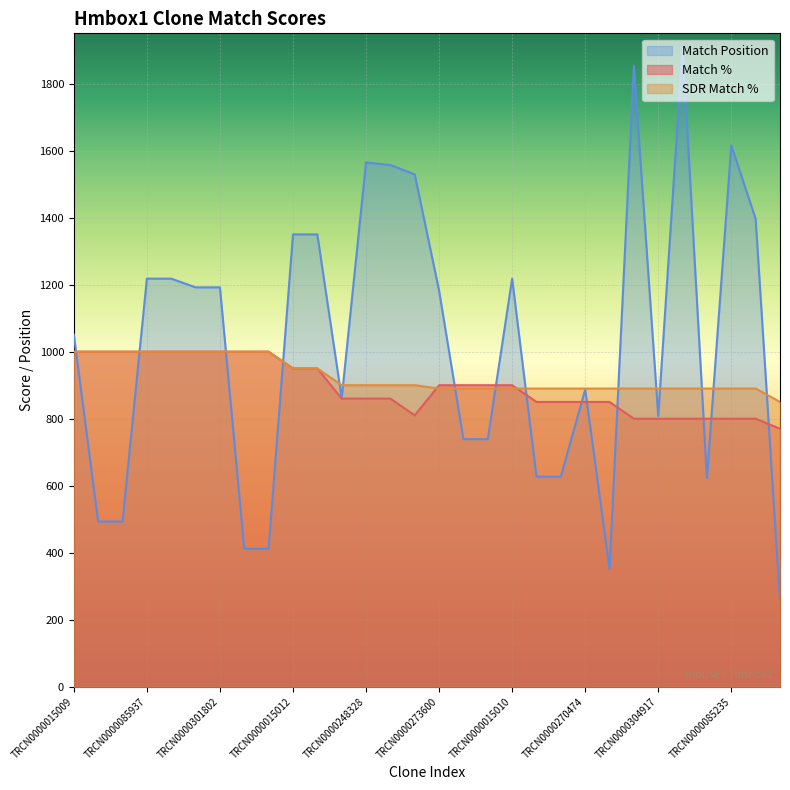

Is it true that SDR Match % equals 1000 at TRCN0000301801?

True